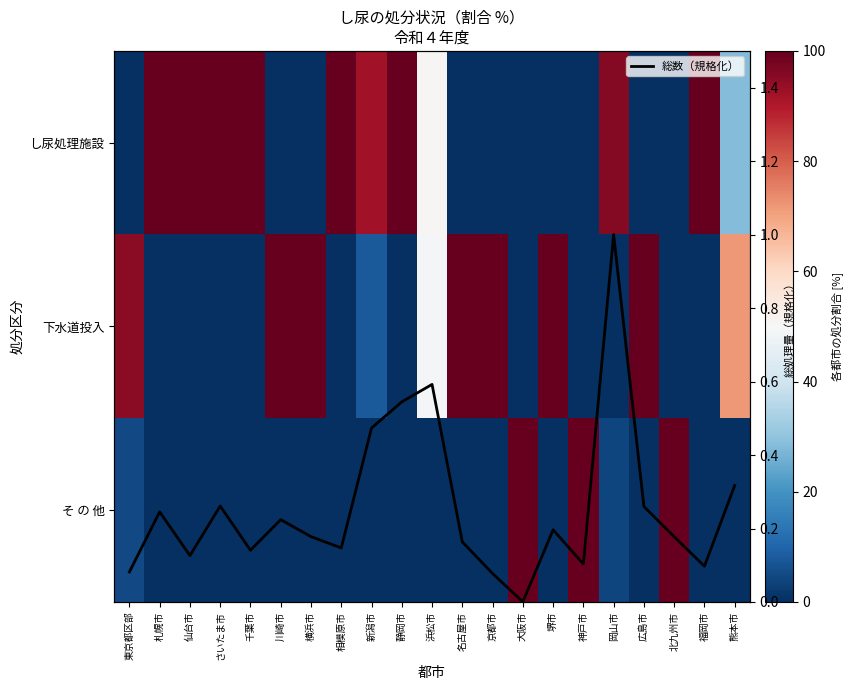

What is the sum of all 総数（規格化） values?

5.4